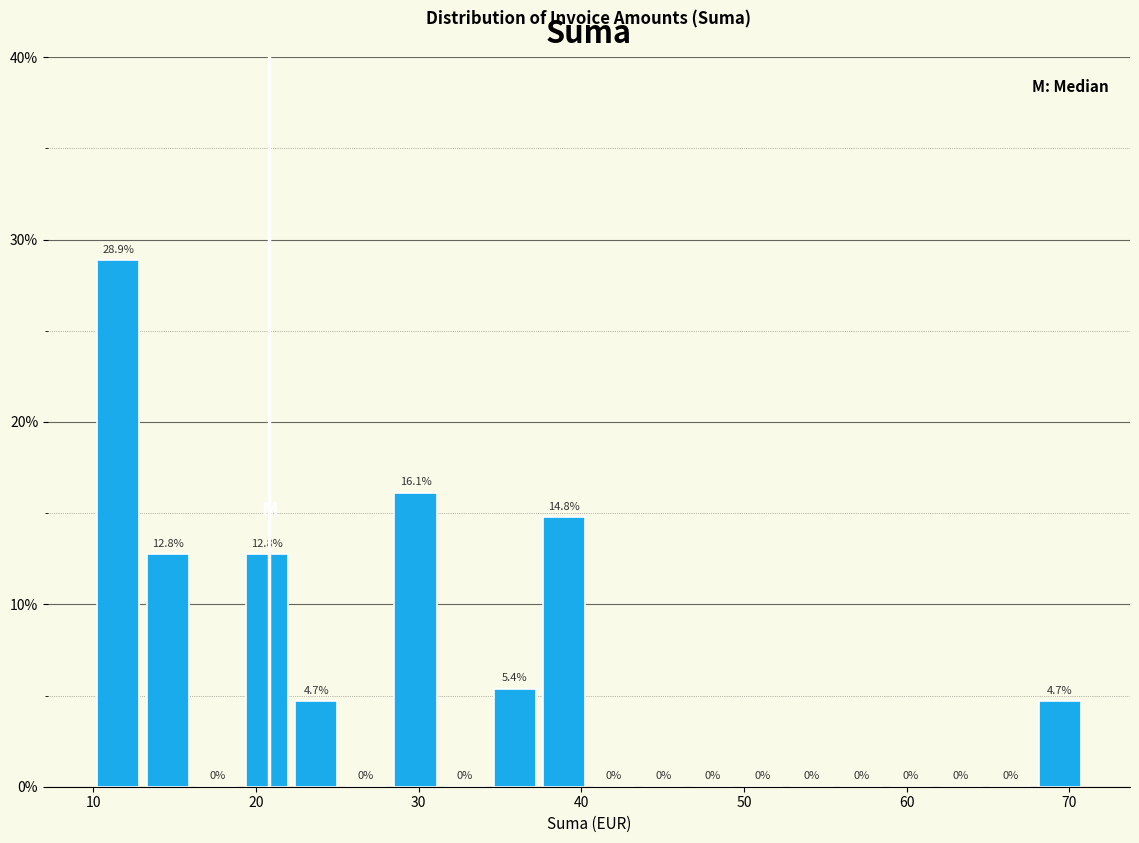

Around what value on the x-axis is the tallest bar? Give the approximate position of its centre, as read against the axis.

12